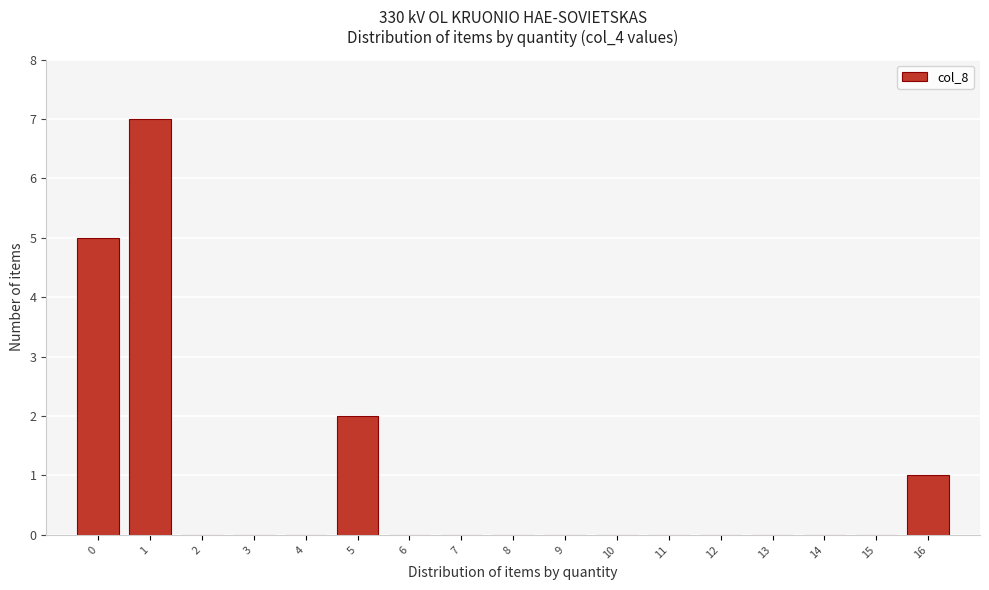

Reading right to left, what are all the values shown in this chart?

16=1	15=0	14=0	13=0	12=0	11=0	10=0	9=0	8=0	7=0	6=0	5=2	4=0	3=0	2=0	1=7	0=5